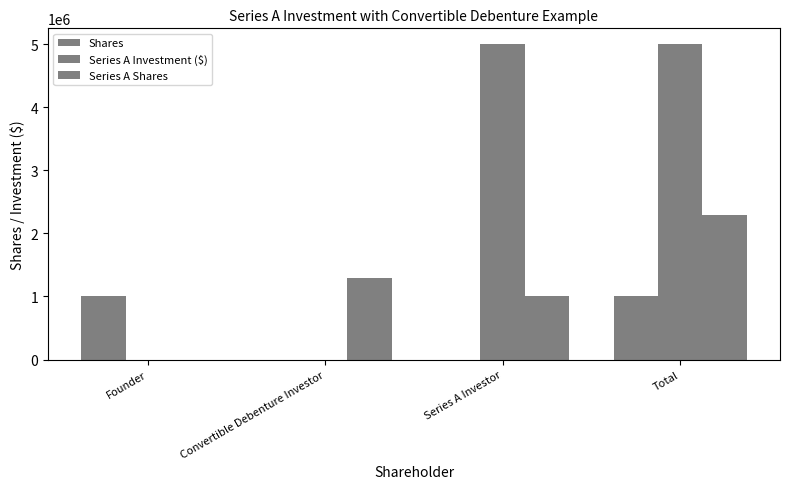

The value of Series A Shares at Total is 922897.4. True or false?

False